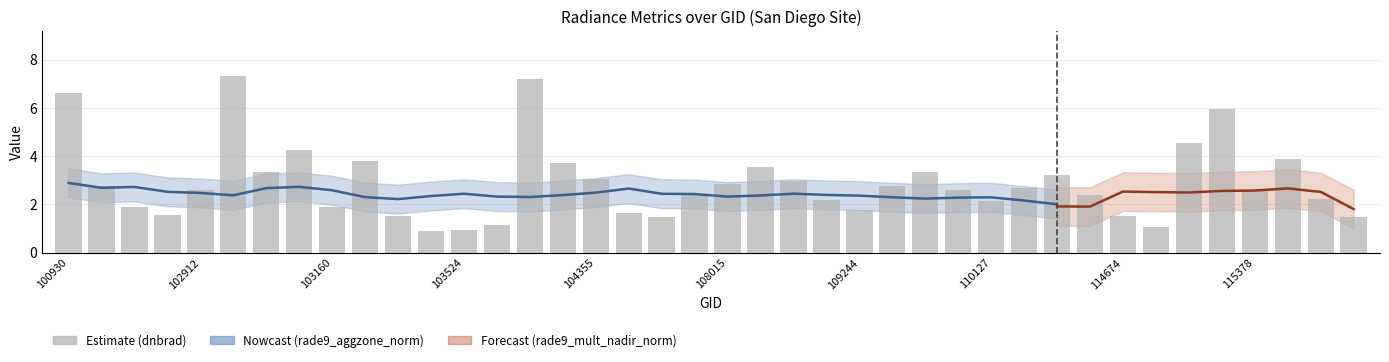

Which has a higher value, 18 or 30?

30